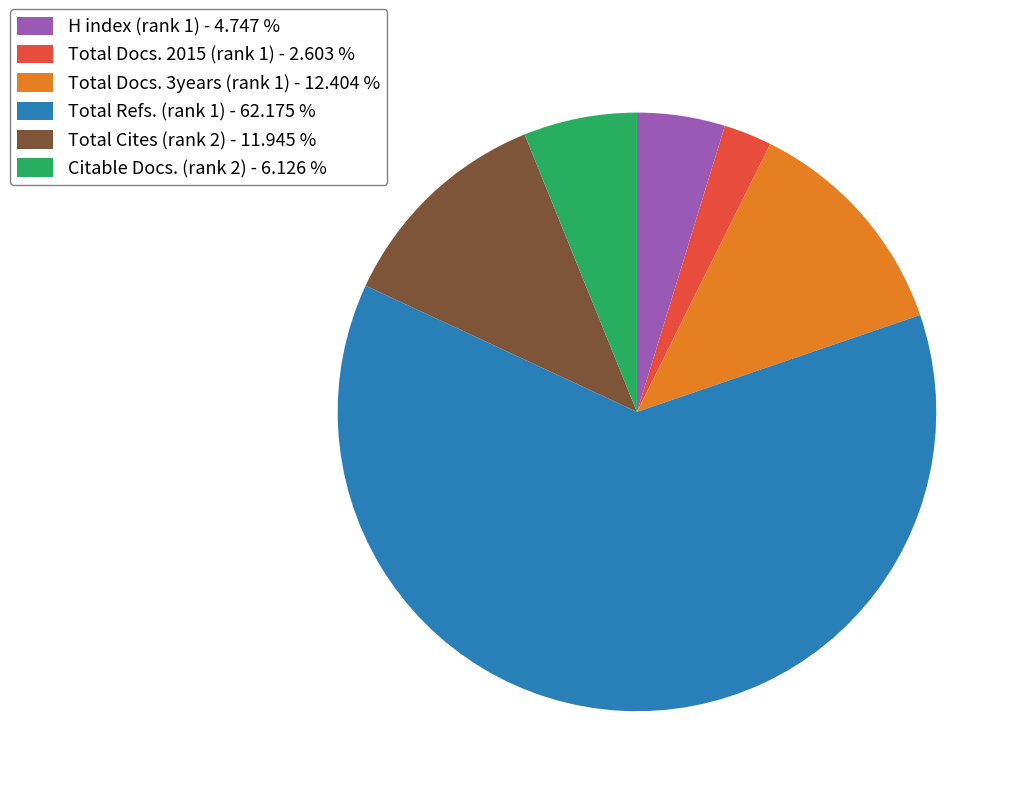

What is the ratio of the value at Total Cites (rank 2) - 11.945 % to the value at H index (rank 1) - 4.747 %?

2.5